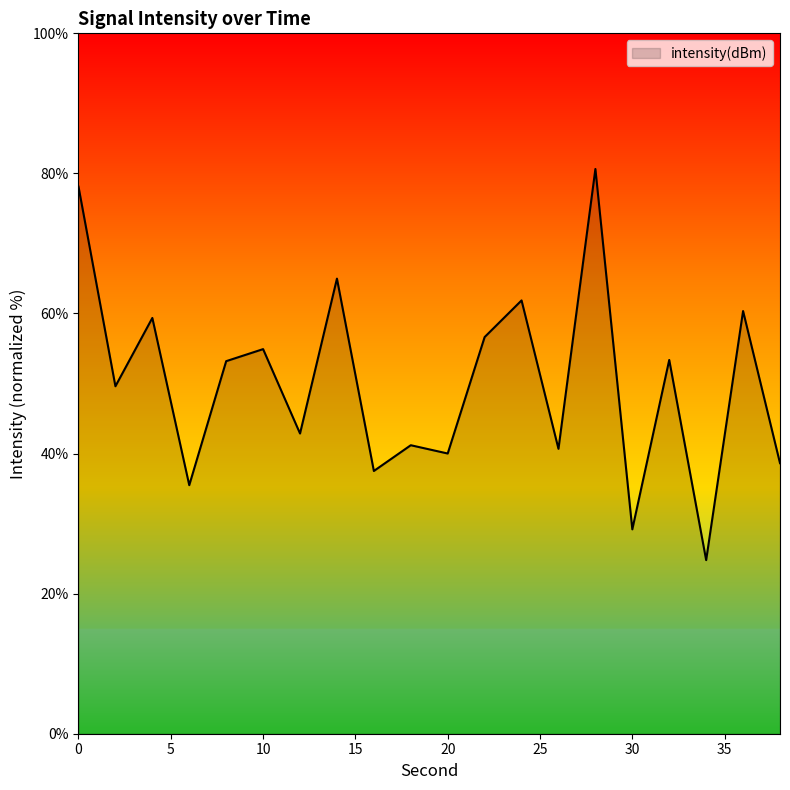

What is the smallest value displayed?

24.8